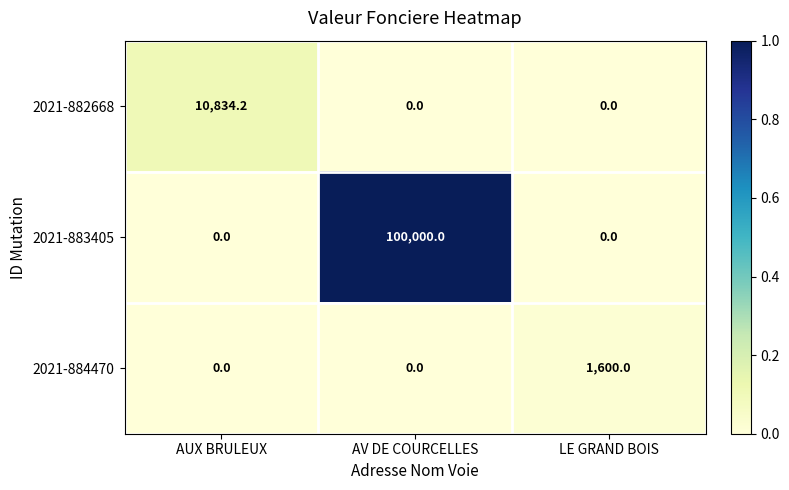

Rank the series by their maximum value, from highest to lowest.

2021-883405, 2021-882668, 2021-884470